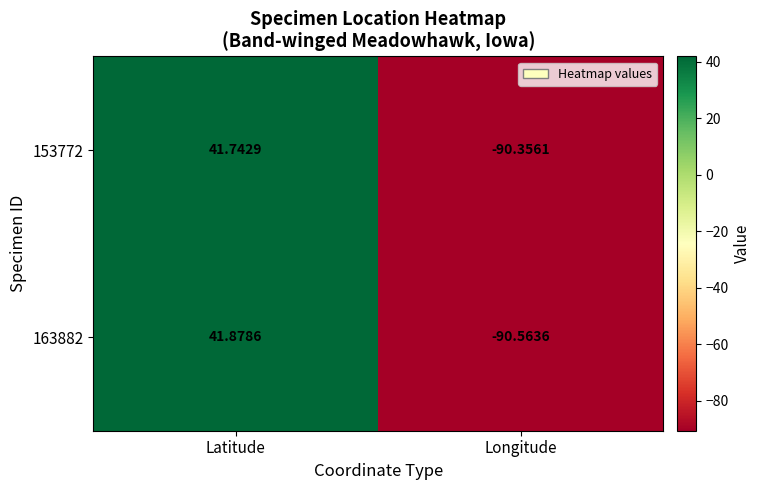

What is the total value across all series at Latitude?

83.6